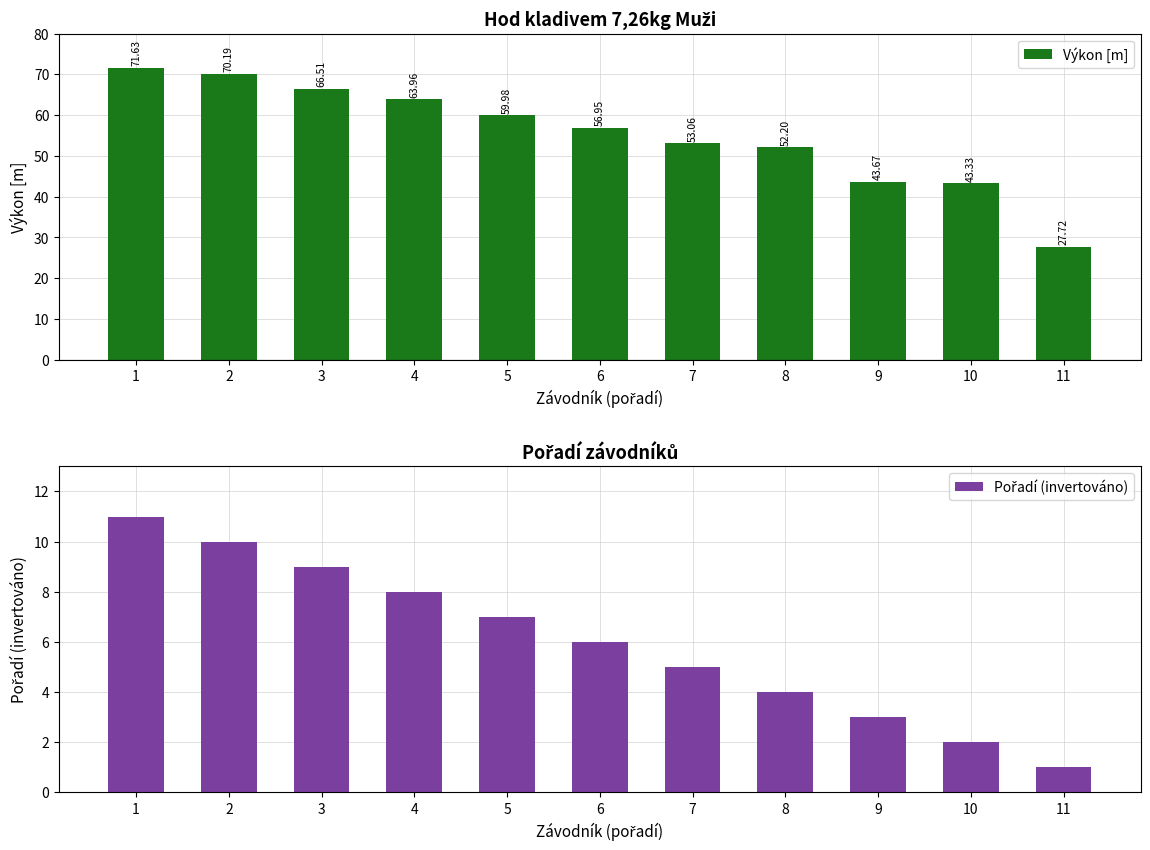

What is the value of the Výkon [m] bar at the 7th from the left?

53.1